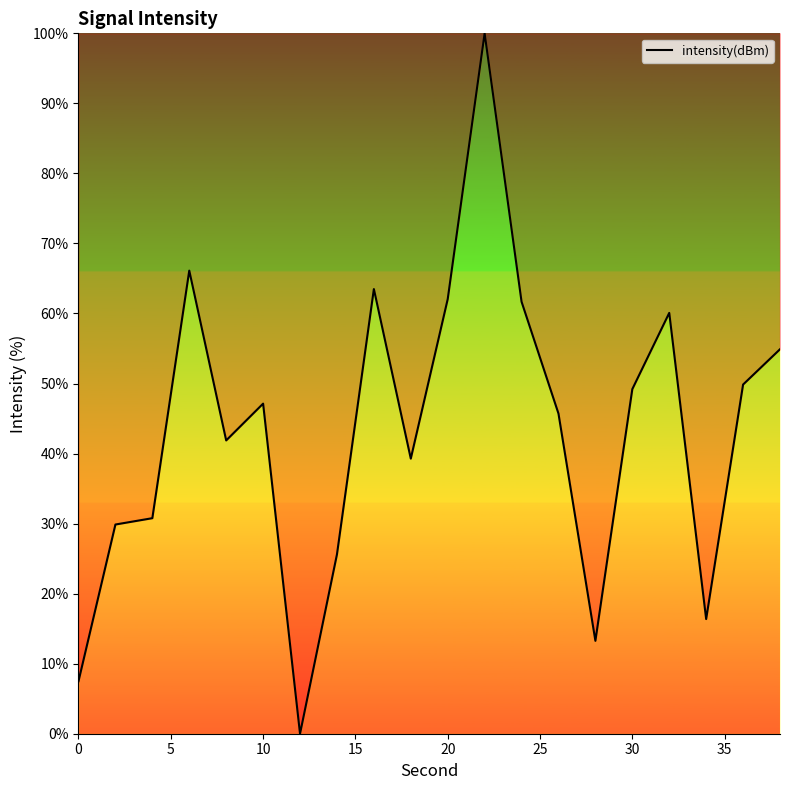

What is the greatest value displayed?

100.0